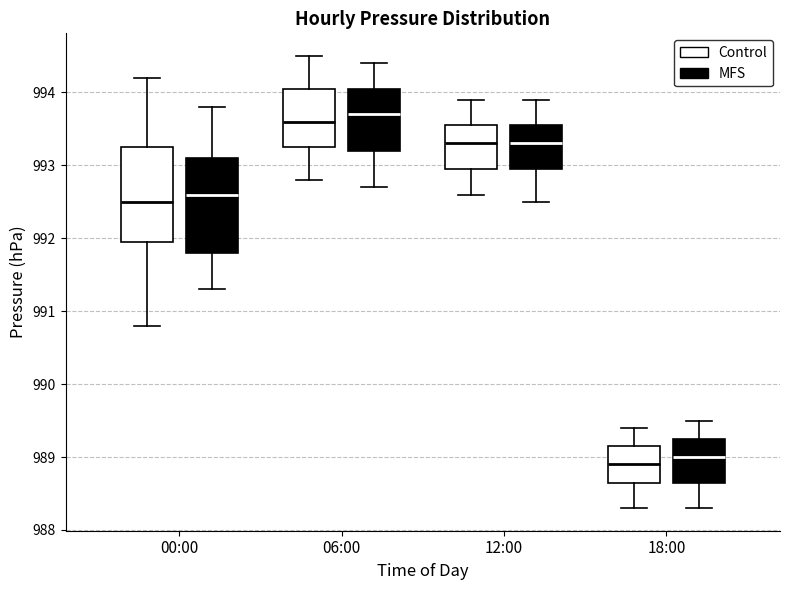

Reading left to right, read every box against the y-axis: the position of its median line, the range the box covers, and the ends of its whiskers. The values are not printed on the chart, so give them approximately, as read against the axis.

00:00 (Control): median 992.5, box 992.0 to 993.3, whiskers 990.8 to 994.2
00:00 (MFS): median 992.6, box 991.8 to 993.1, whiskers 991.3 to 993.8
06:00 (Control): median 993.6, box 993.3 to 994.1, whiskers 992.8 to 994.5
06:00 (MFS): median 993.7, box 993.2 to 994.1, whiskers 992.7 to 994.4
12:00 (Control): median 993.3, box 993.0 to 993.6, whiskers 992.6 to 993.9
12:00 (MFS): median 993.3, box 993.0 to 993.6, whiskers 992.5 to 993.9
18:00 (Control): median 988.9, box 988.7 to 989.2, whiskers 988.3 to 989.4
18:00 (MFS): median 989.0, box 988.7 to 989.3, whiskers 988.3 to 989.5